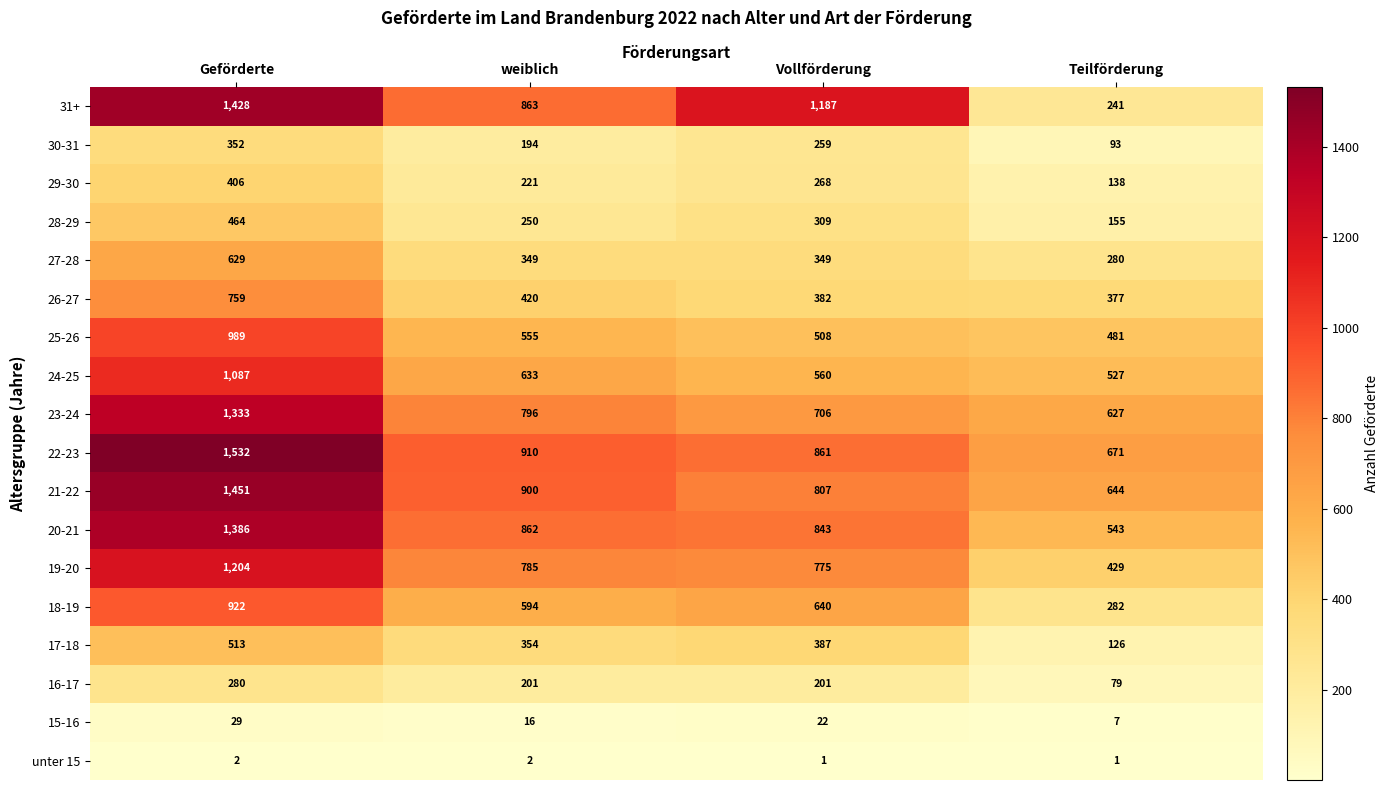

What is the total value across all series at Geförderte?

14766